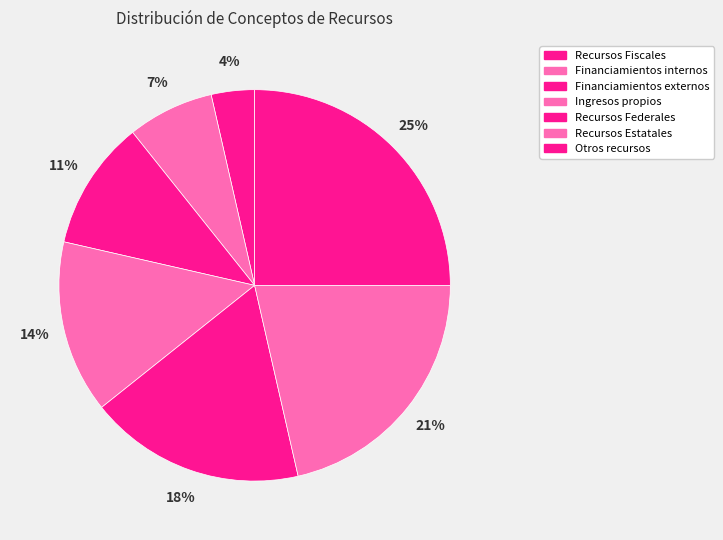

Count the number of slices in the pie.

7